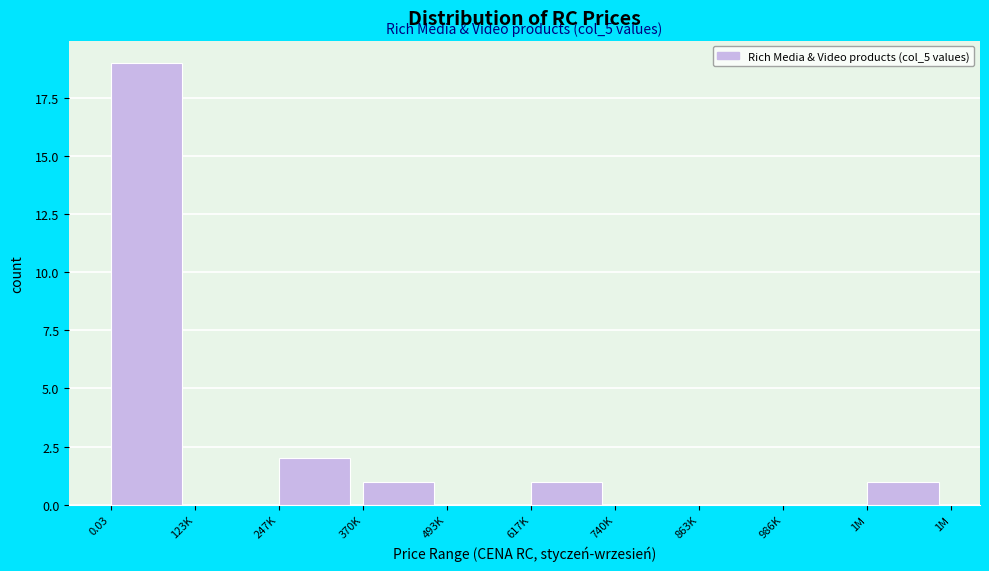

Reading right to left, transcribe all the data shown in this chart.

1M=1	986K=0	863K=0	740K=0	617K=1	493K=0	370K=1	247K=2	123K=0	0.03=19